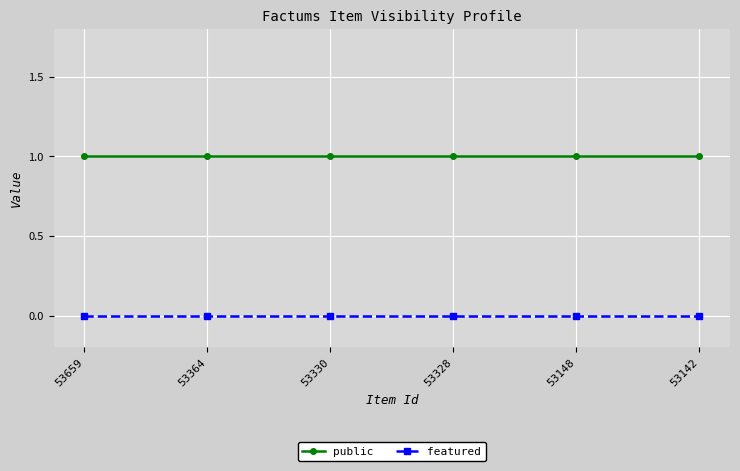

True or false: public and featured cross at least once.

False